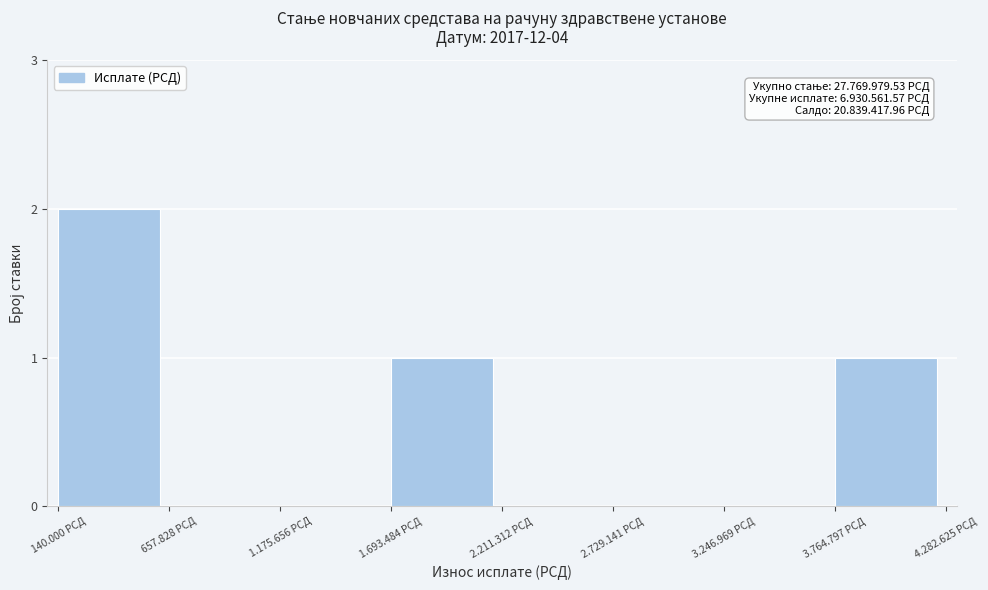

Reading left to right, transcribe all the data shown in this chart.

140.000 РСД=2	657.828 РСД=0	1.175.656 РСД=0	1.693.484 РСД=1	2.211.312 РСД=0	2.729.141 РСД=0	3.246.969 РСД=0	3.764.797 РСД=1